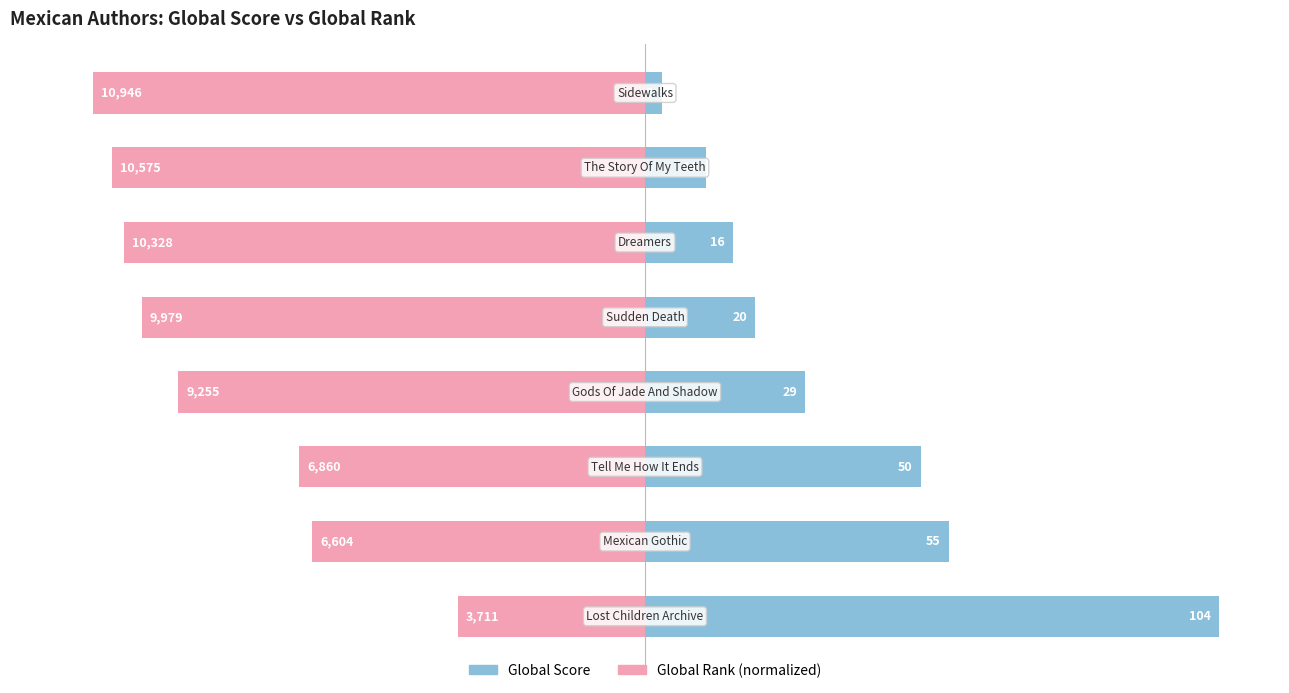

The Global Rank (normalized) series shows -28.7 at 2. True or false?

False